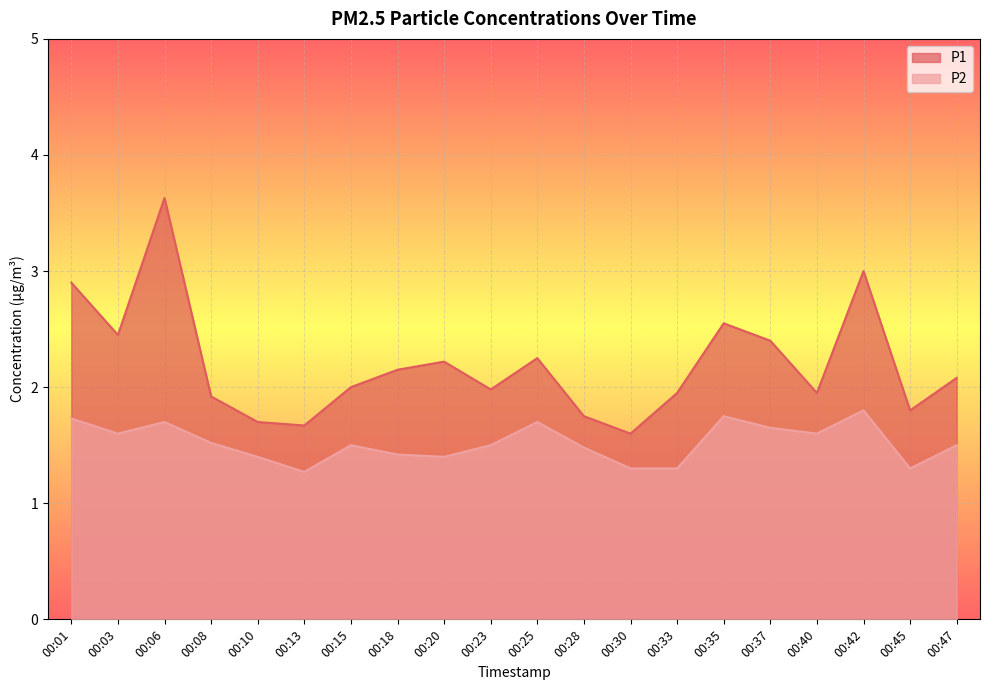

How many interior local valleys does the P1 series have?

6